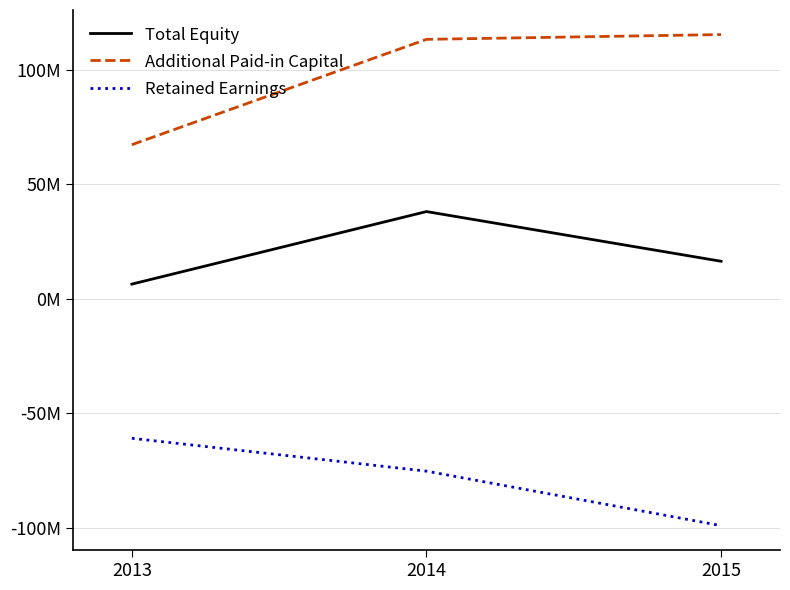

Reading left to right, list all the values displayed in this chart.

Total Equity: 2013=6458757	2014=38165625	2015=16439520
Additional Paid-in Capital: 2013=67390493	2014=113437384	2015=115531954
Retained Earnings: 2013=-60937550	2014=-75290374	2015=-99111049